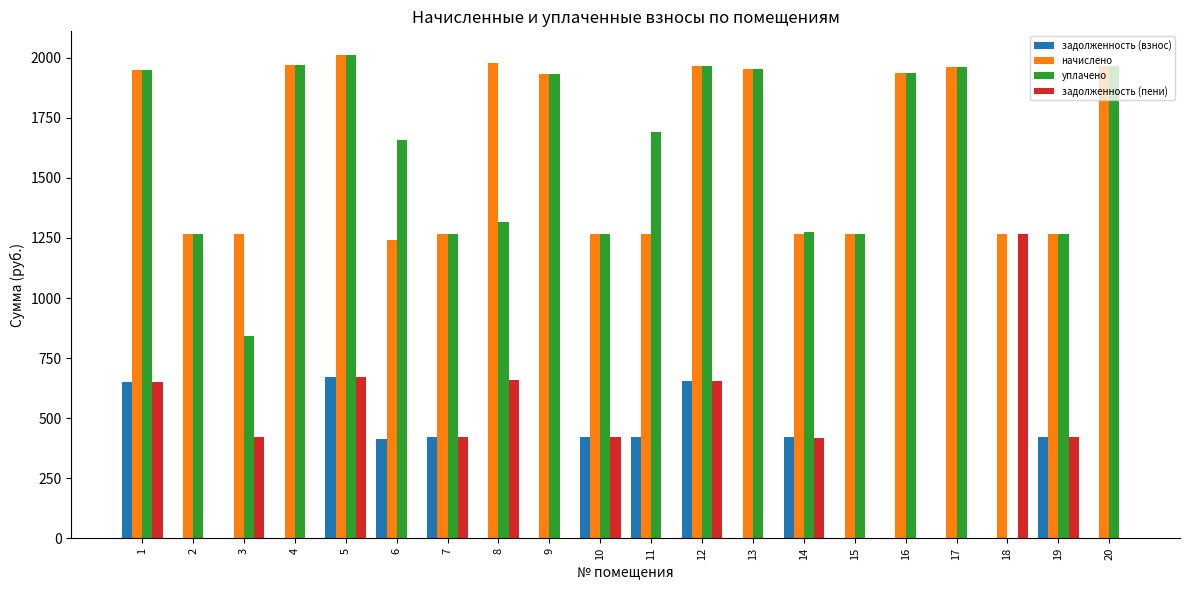

What is the spread (max minus min) of values at 5?

1339.6